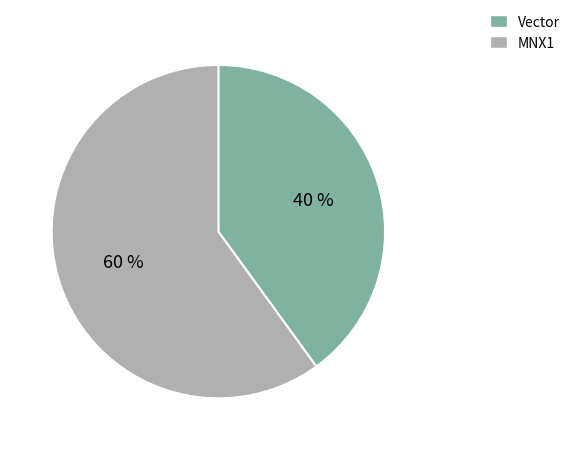

How many segments does this pie chart have?

2